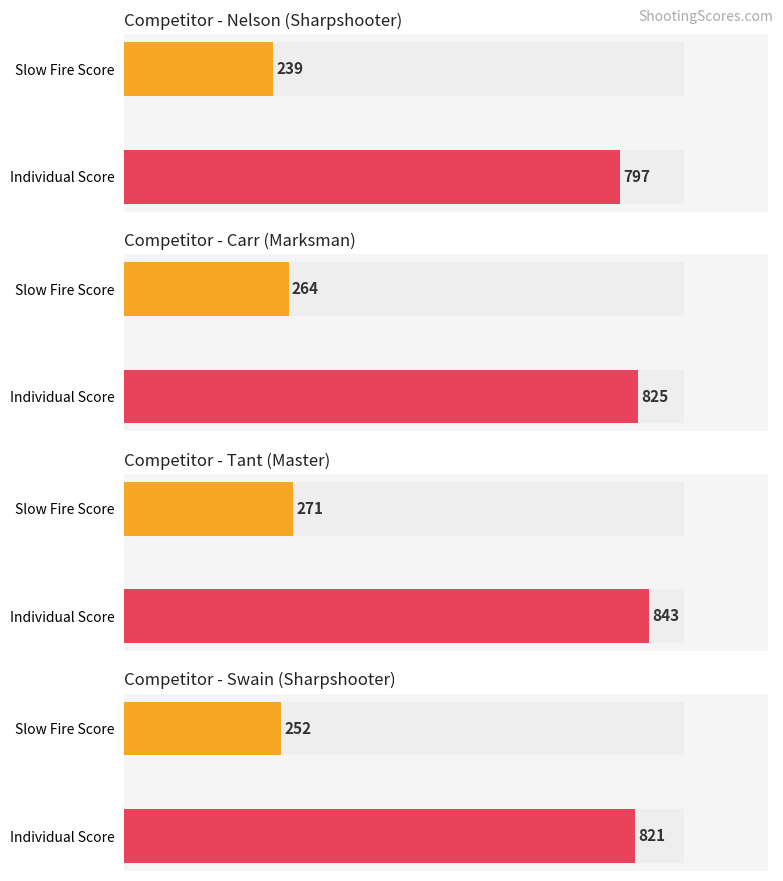

Which has a higher value, Swain, Bill (Sharpshooter) or Nelson, Dennis (Sharpshooter)?

Swain, Bill (Sharpshooter)